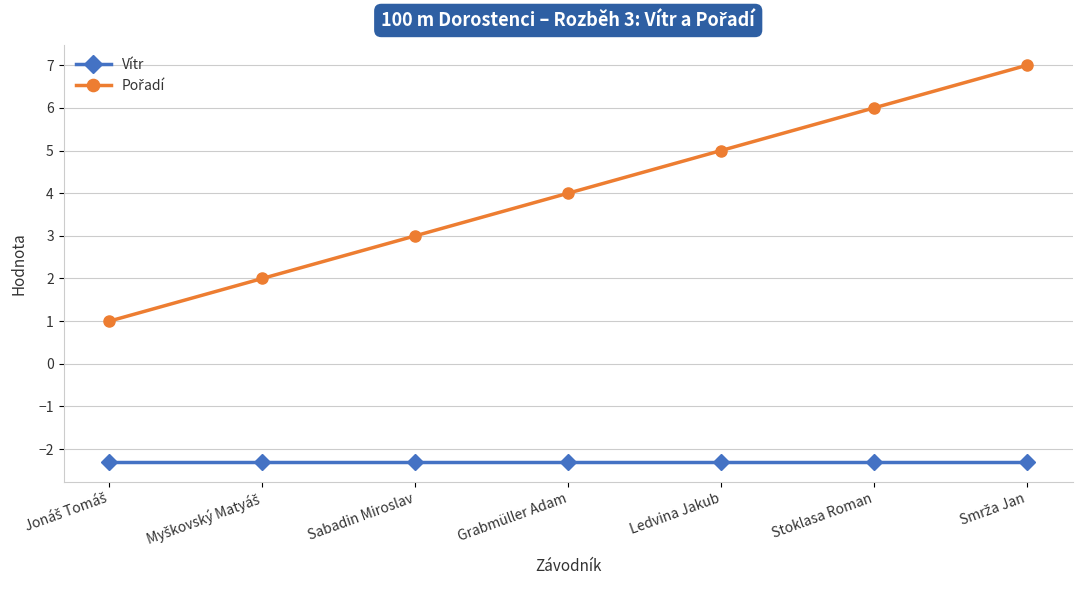

What is the maximum value for Vítr?

-2.3